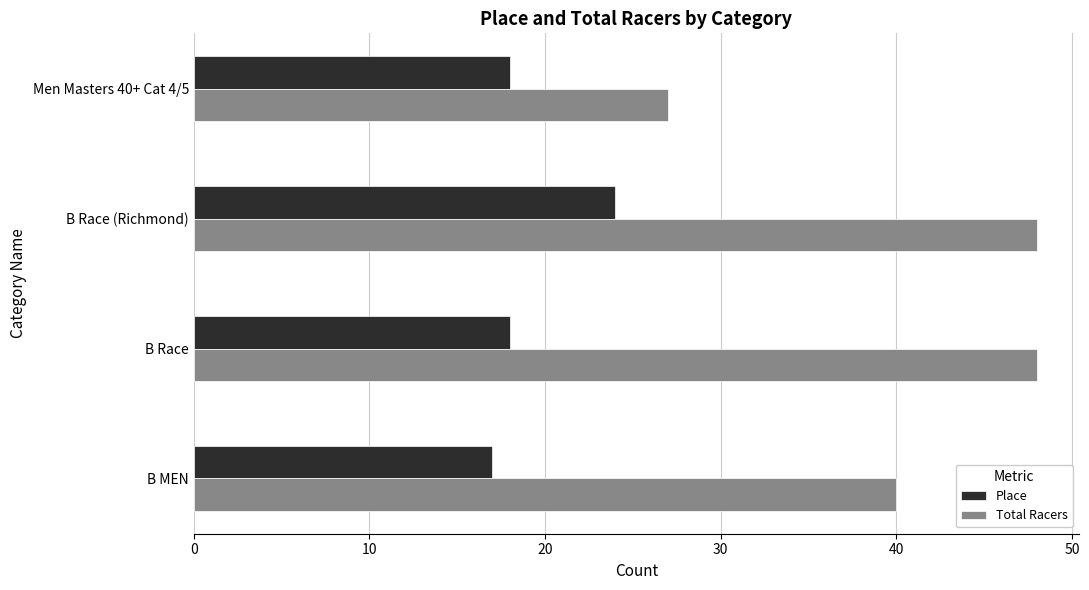

What is the sum of all Total Racers values?

163